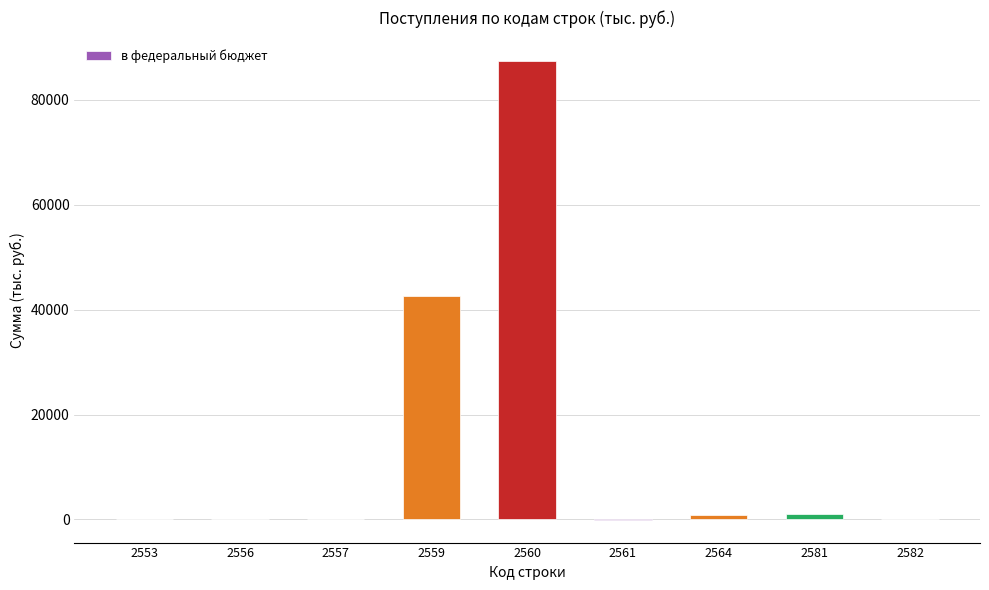

What is the sum of all values?

132093